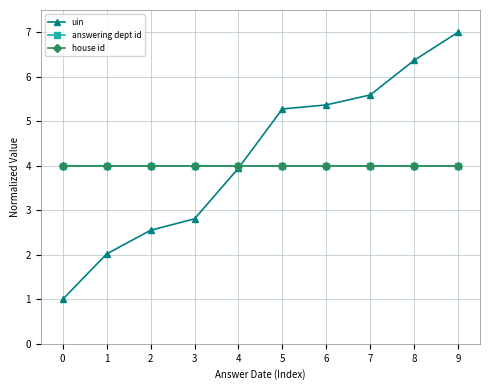

How many lines are shown in the chart?

3